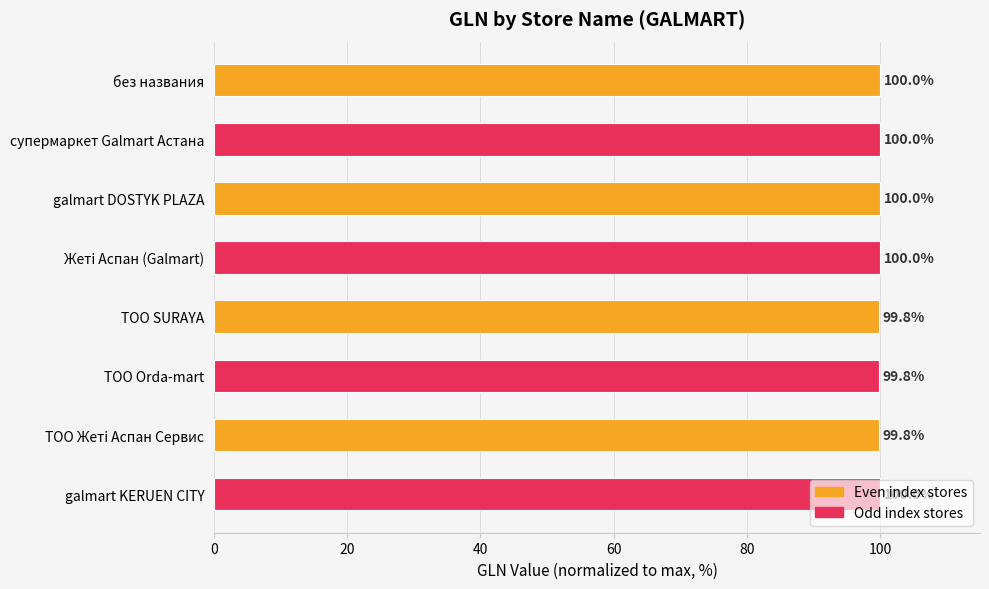

What is the minimum value shown in the chart?

99.8